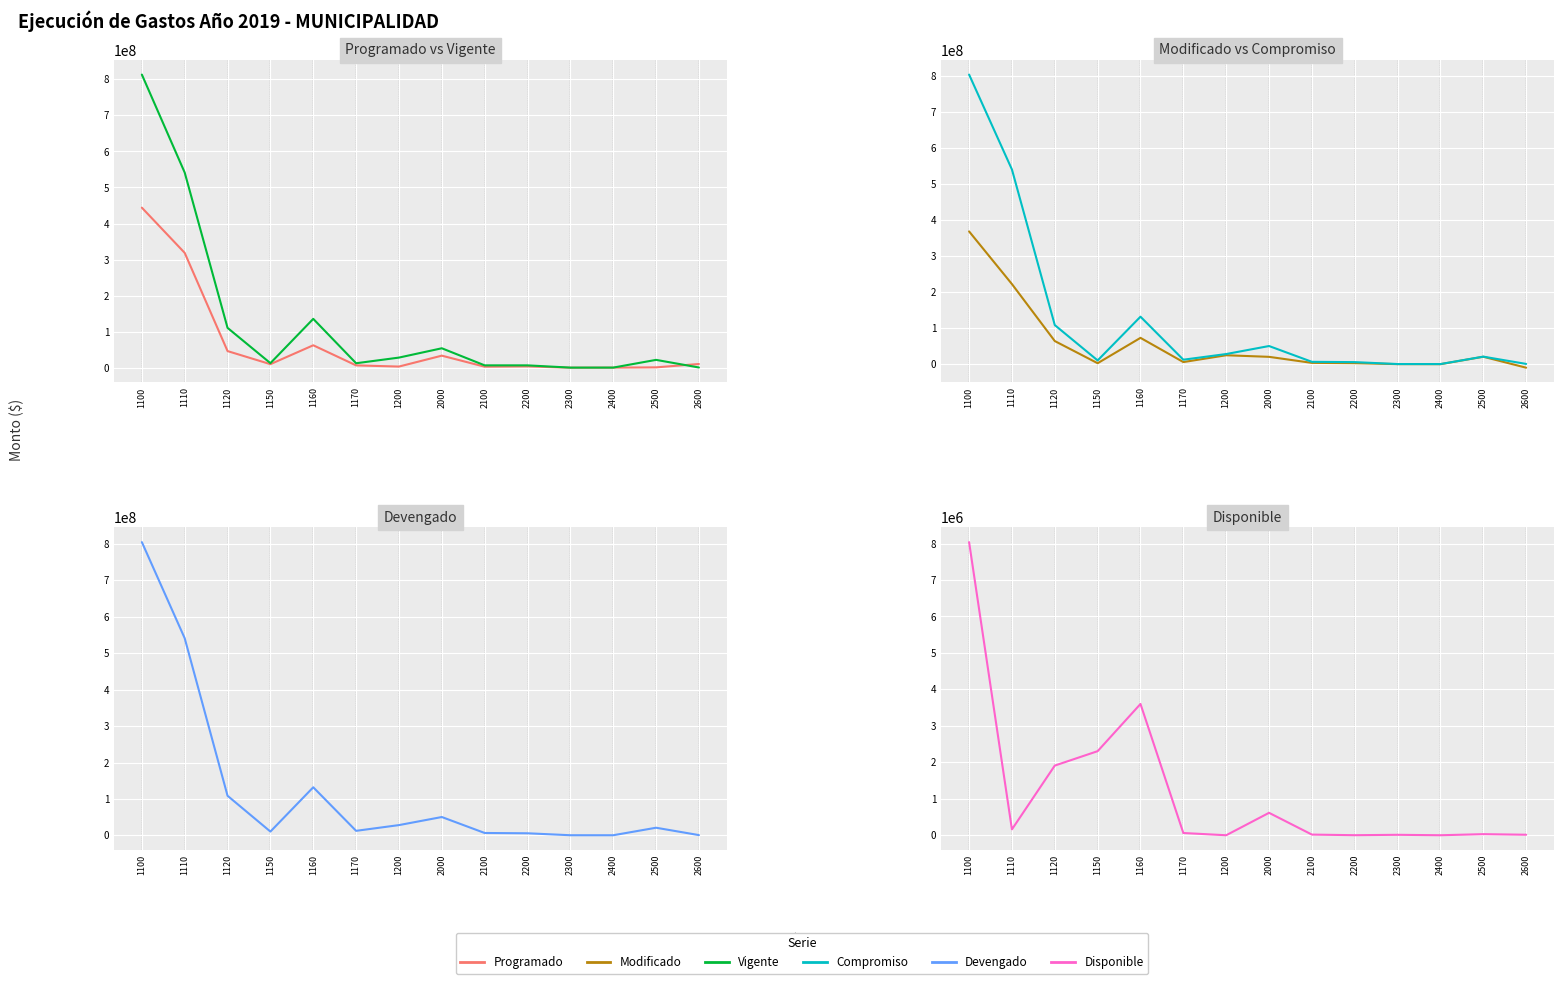

What is the value of the Compromiso point at the 4th from the left?

10502559.0